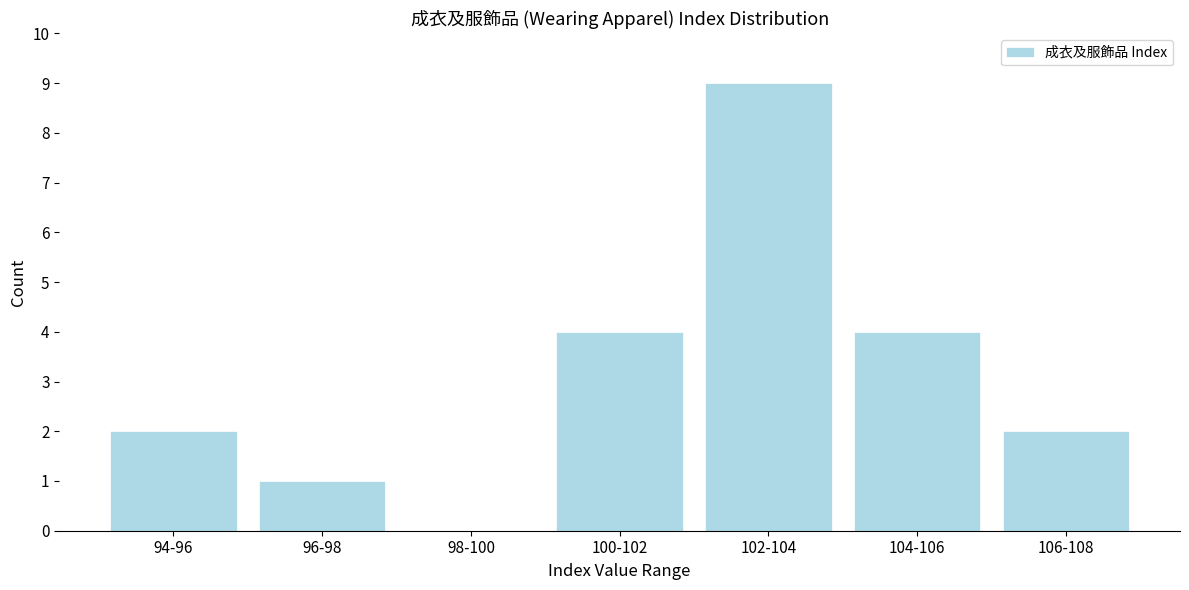

Reading left to right, list all the values displayed in this chart.

94-96=2	96-98=1	98-100=0	100-102=4	102-104=9	104-106=4	106-108=2